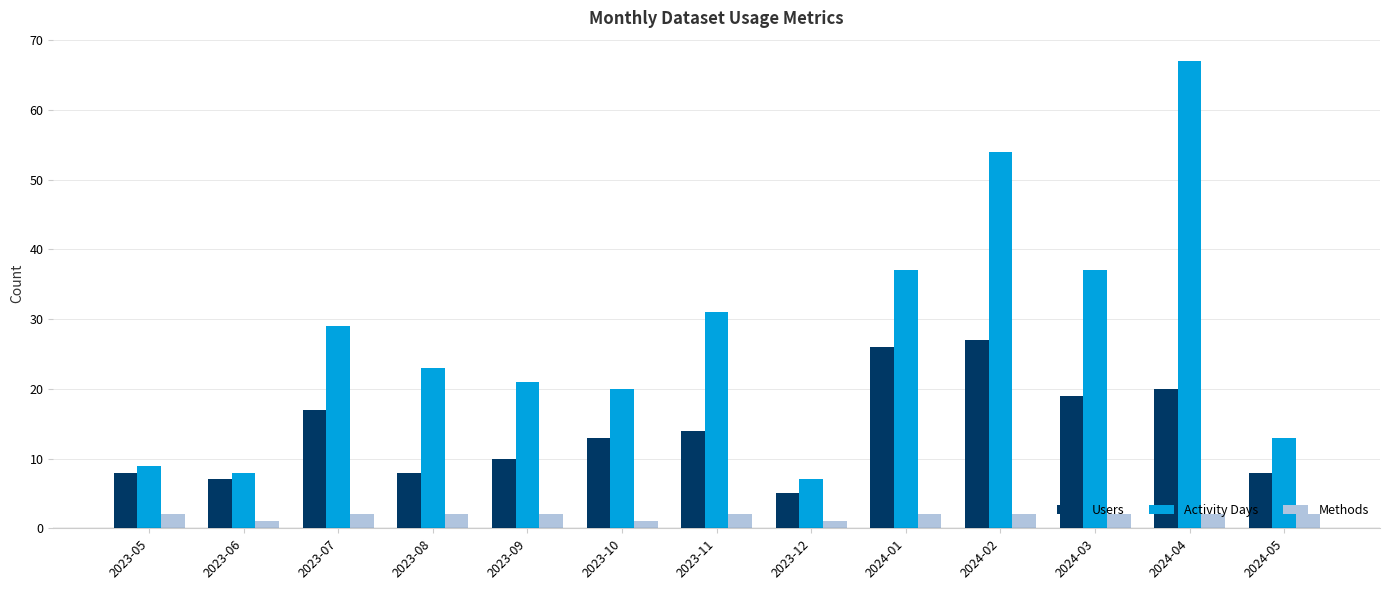

What is the sum of all Activity Days values?

356